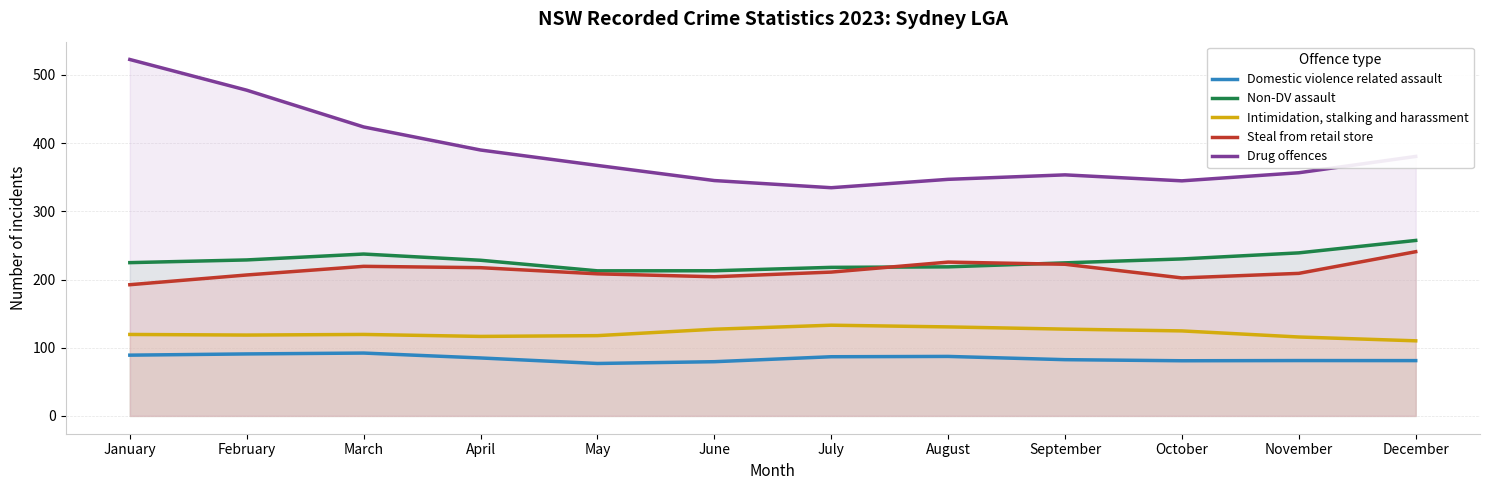

What is the difference between the highest and lowest values at June?

265.6